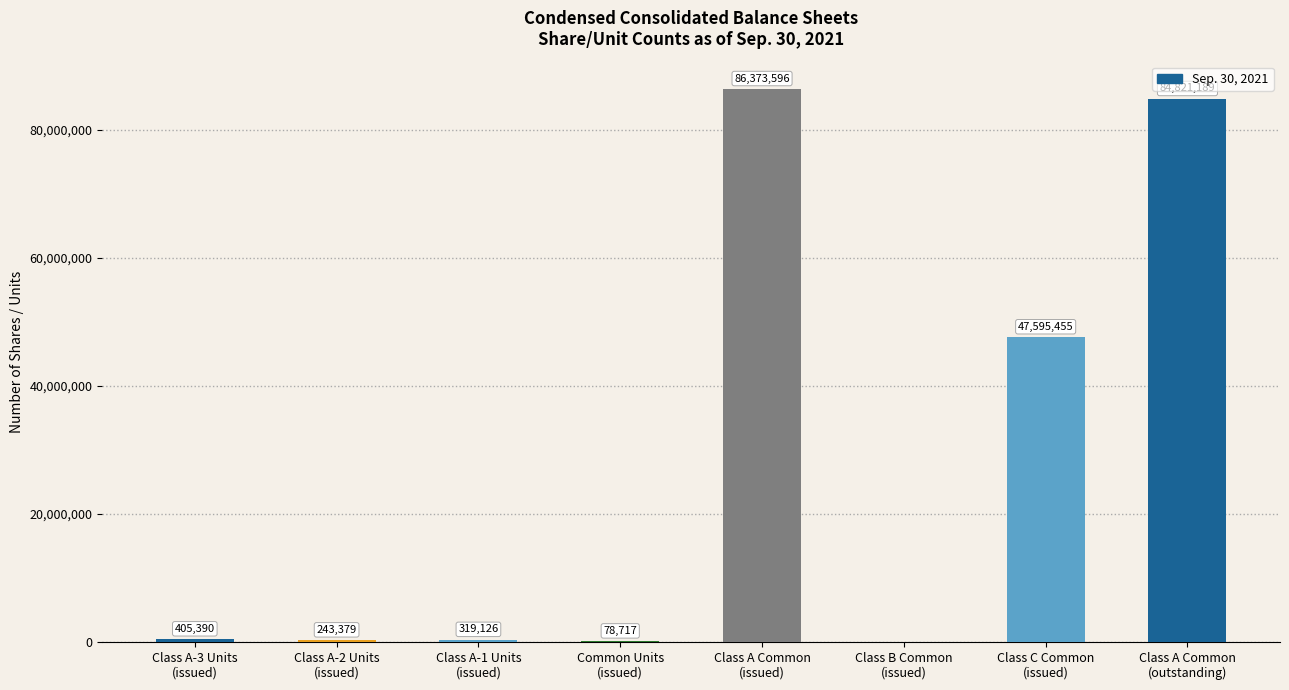

What value does the data have at Class A-3 Units
(issued), to the nearest 10?

405390